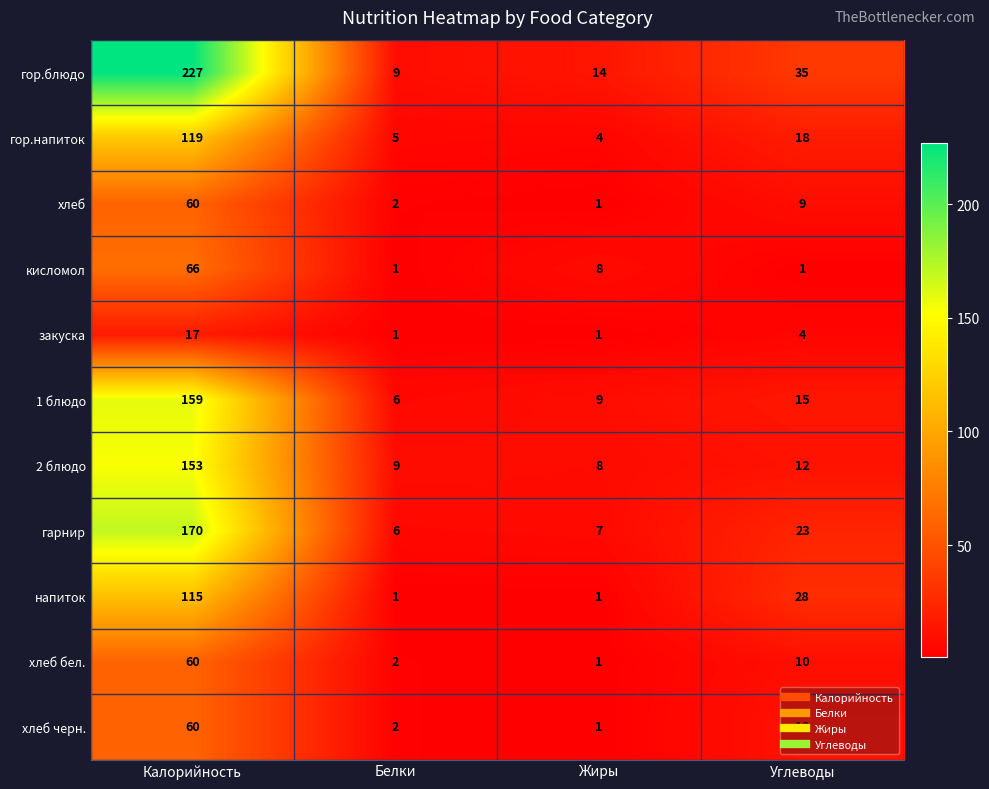

What is the average value of the гарнир series?

52